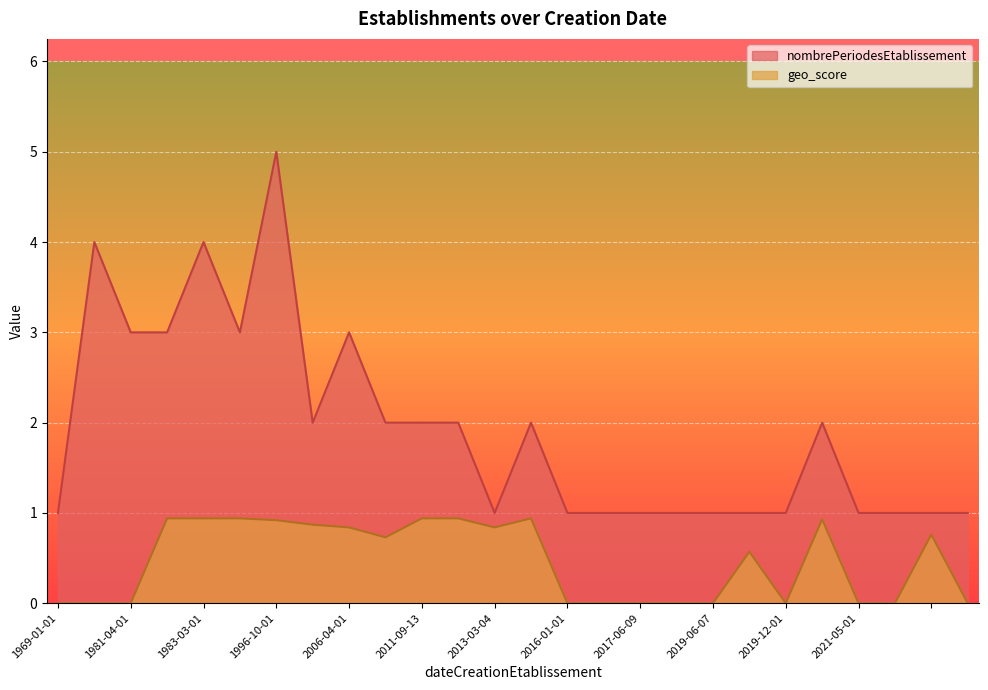

What is the difference between the geo_score values at 1981-04-01 and 2013-03-04?

0.8